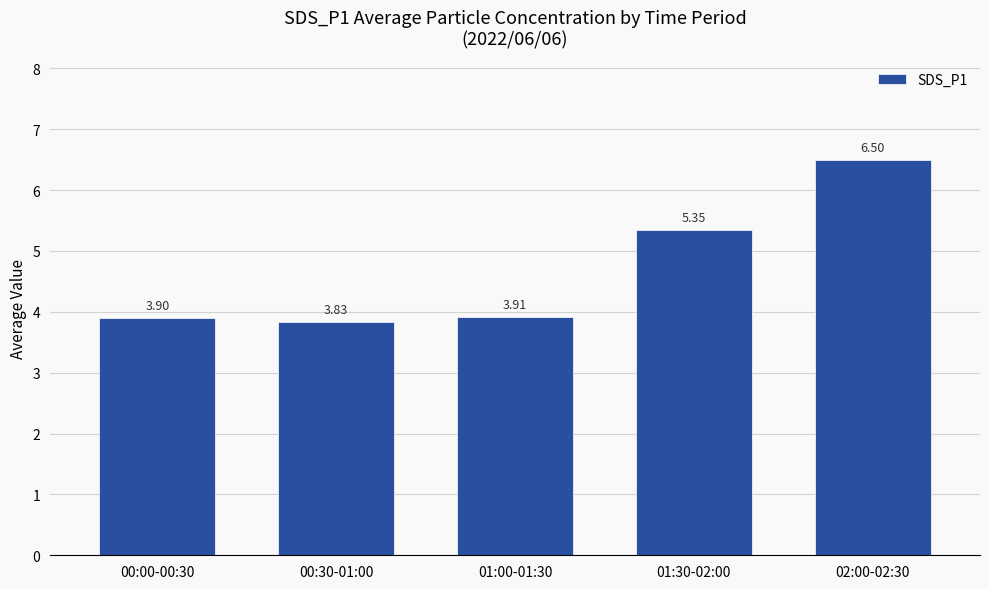

Which label corresponds to the smallest value in the chart?

00:30-01:00